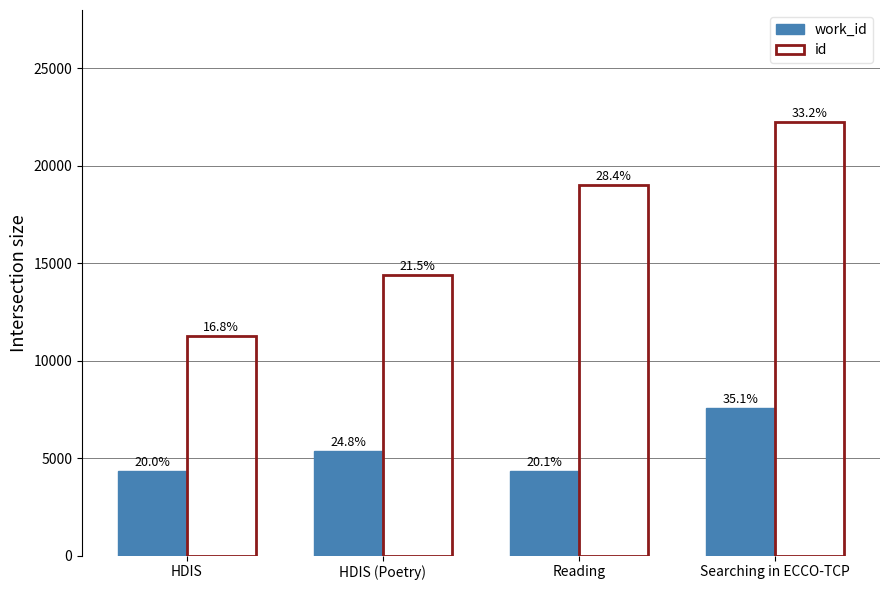

True or false: id has a value of 17848 at HDIS.

False